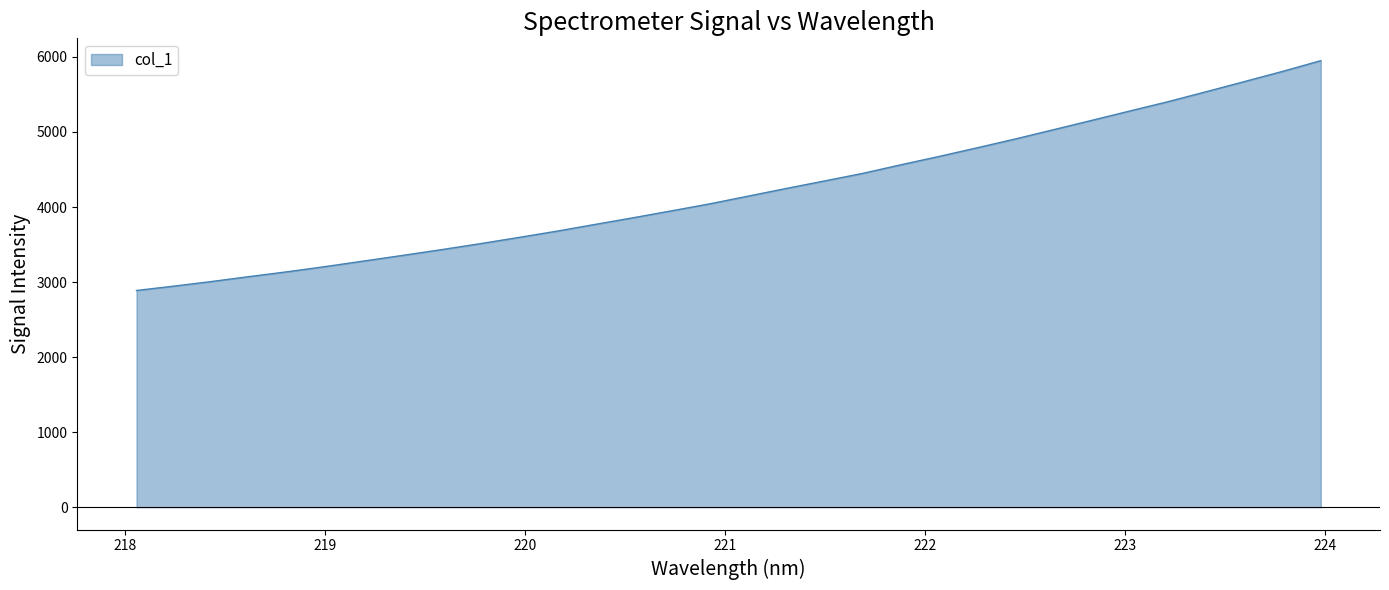

What is the smallest value displayed?

2887.9